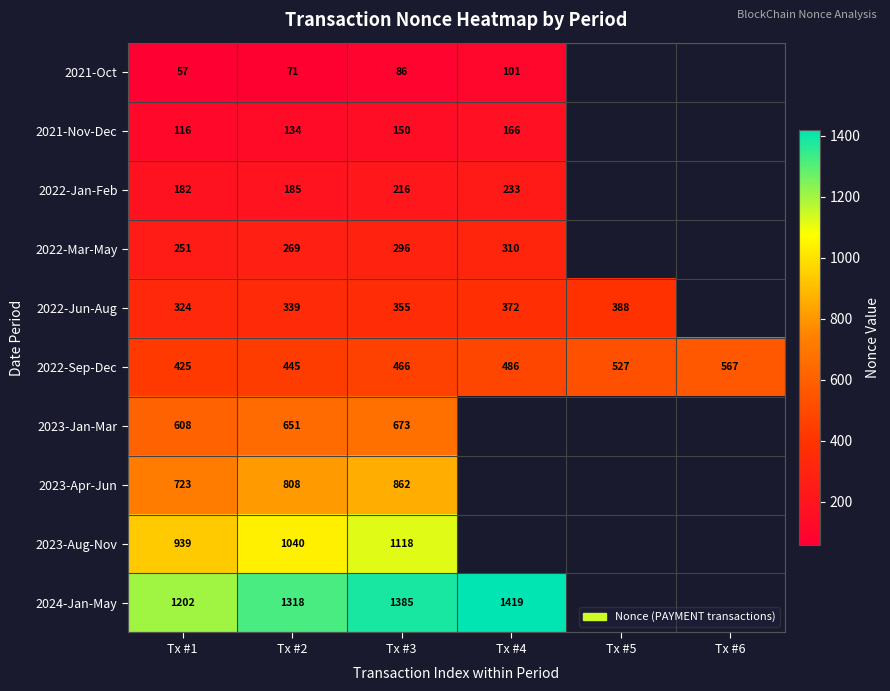

What is the spread (max minus min) of values at Tx #2?

1247